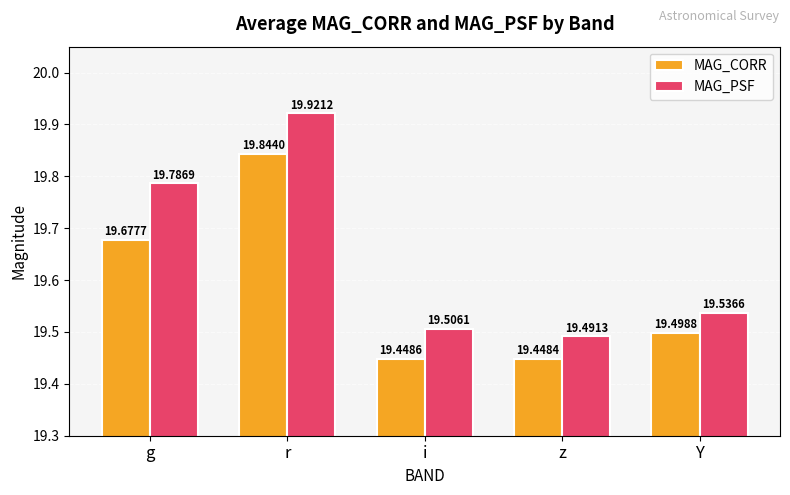

What is the spread (max minus min) of values at r?

0.1